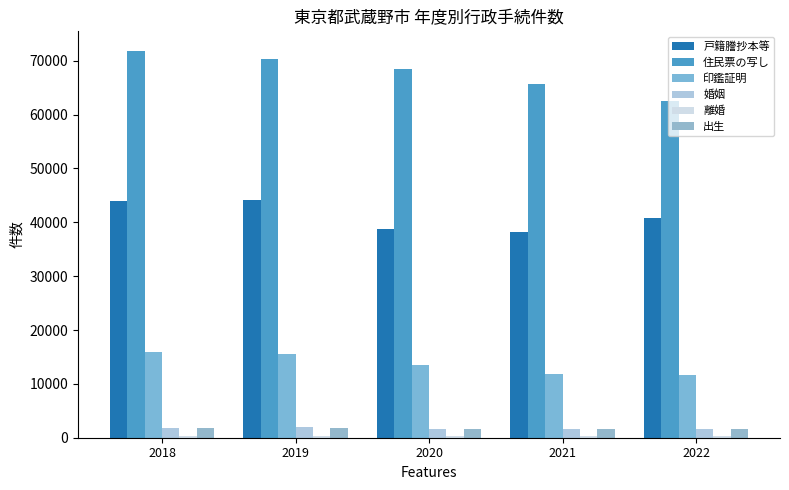

Reading left to right, transcribe all the data shown in this chart.

戸籍謄抄本等: 2018=43952	2019=44135	2020=38708	2021=38278	2022=40829
住民票の写し: 2018=71875	2019=70320	2020=68543	2021=65755	2022=62618
印鑑証明: 2018=15967	2019=15458	2020=13496	2021=11853	2022=11702
婚姻: 2018=1872	2019=1919	2020=1627	2021=1631	2022=1588
離婚: 2018=385	2019=382	2020=298	2021=326	2022=301
出生: 2018=1790	2019=1725	2020=1655	2021=1704	2022=1625